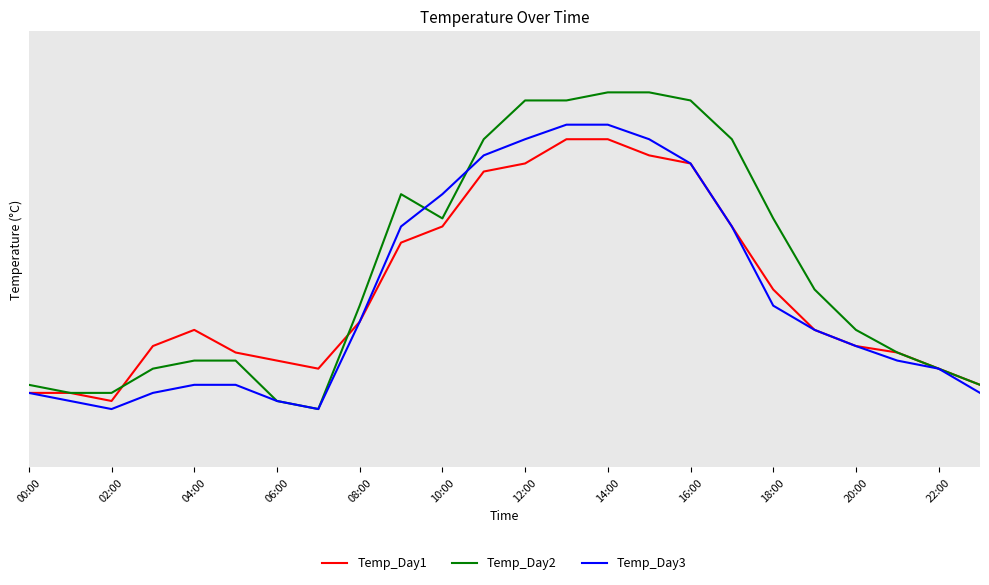

What are all the series names shown in the legend?

Temp_Day1, Temp_Day2, Temp_Day3